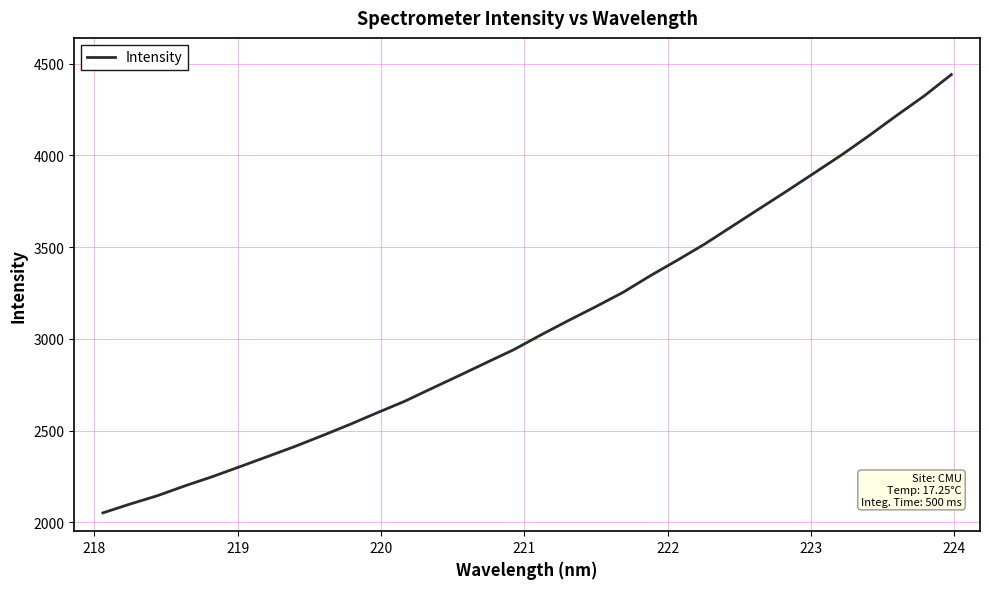

True or false: there are more than 1 points higher than both neighbors.

False